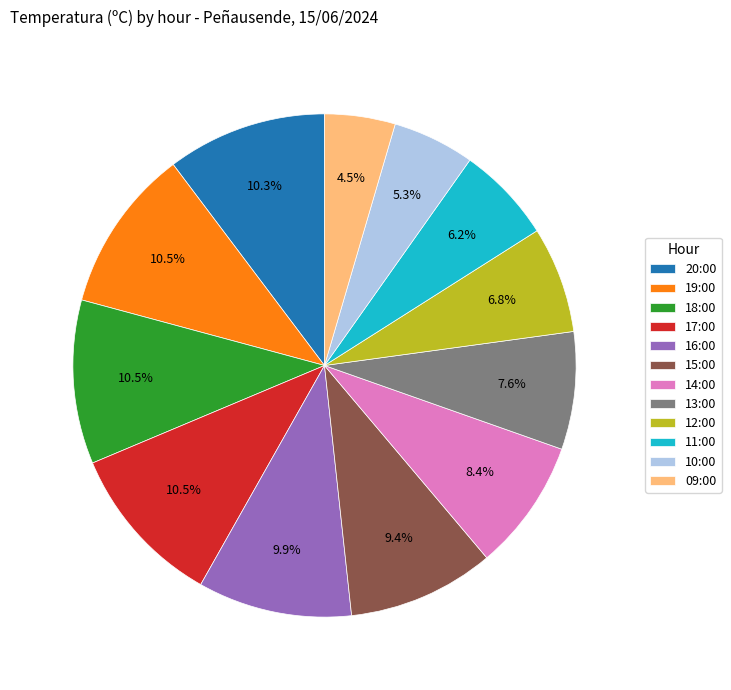

Is 19:00 the majority of the pie?

No